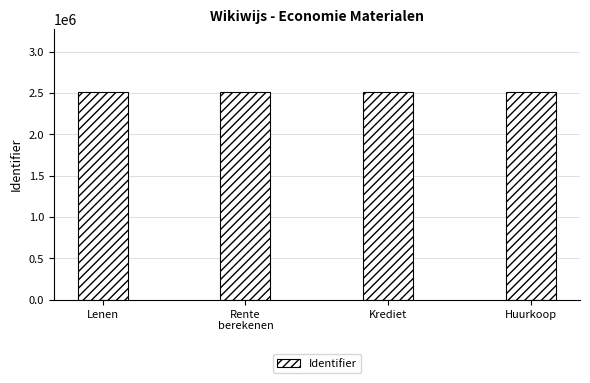

What is the minimum value shown in the chart?

2519411